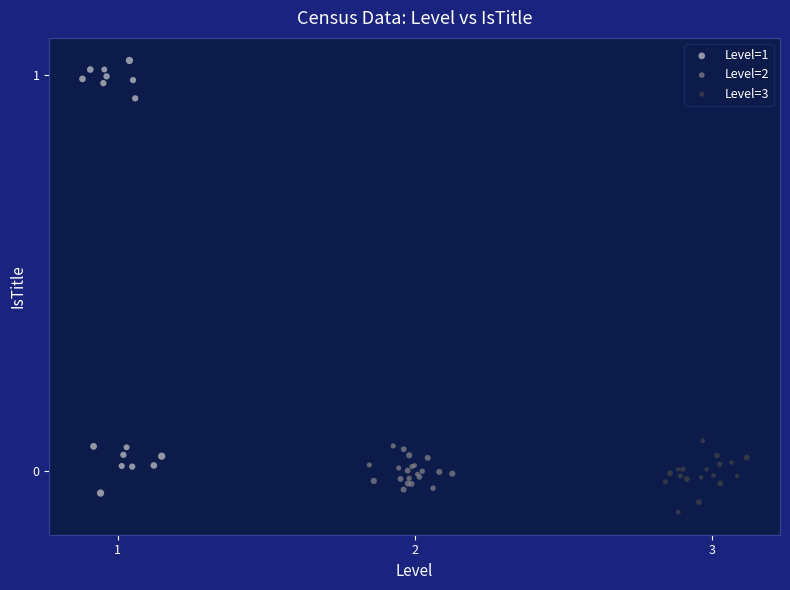

Which series contains the highest Y value?

Level=1